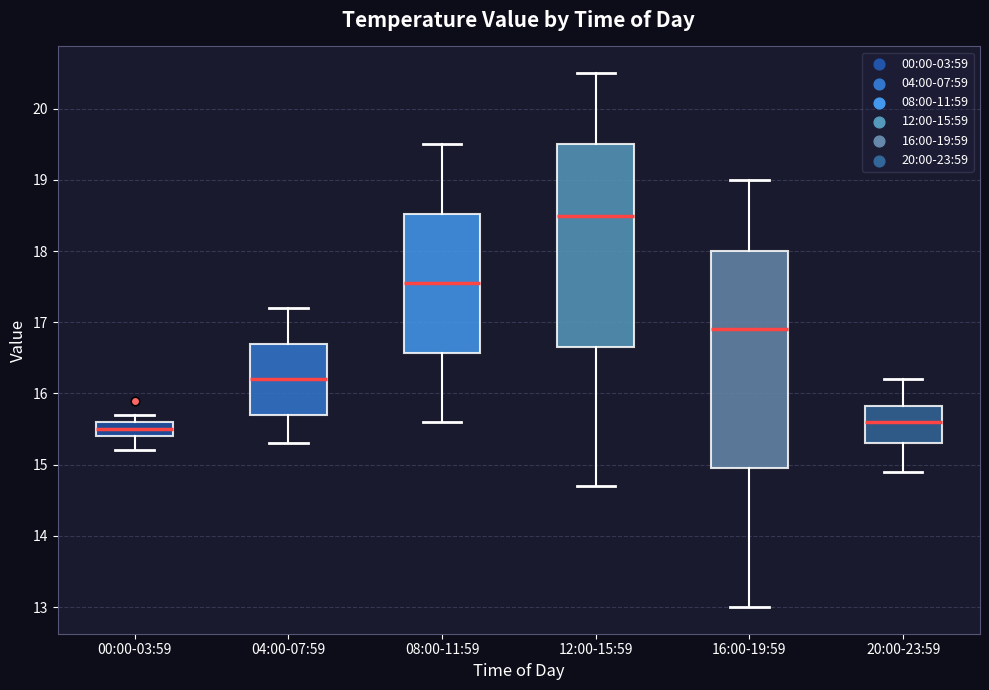

Where does the upper whisker of the box for 04:00-07:59 end on the y-axis? The values are not printed on the chart, so give them approximately, as read against the axis.

17.2